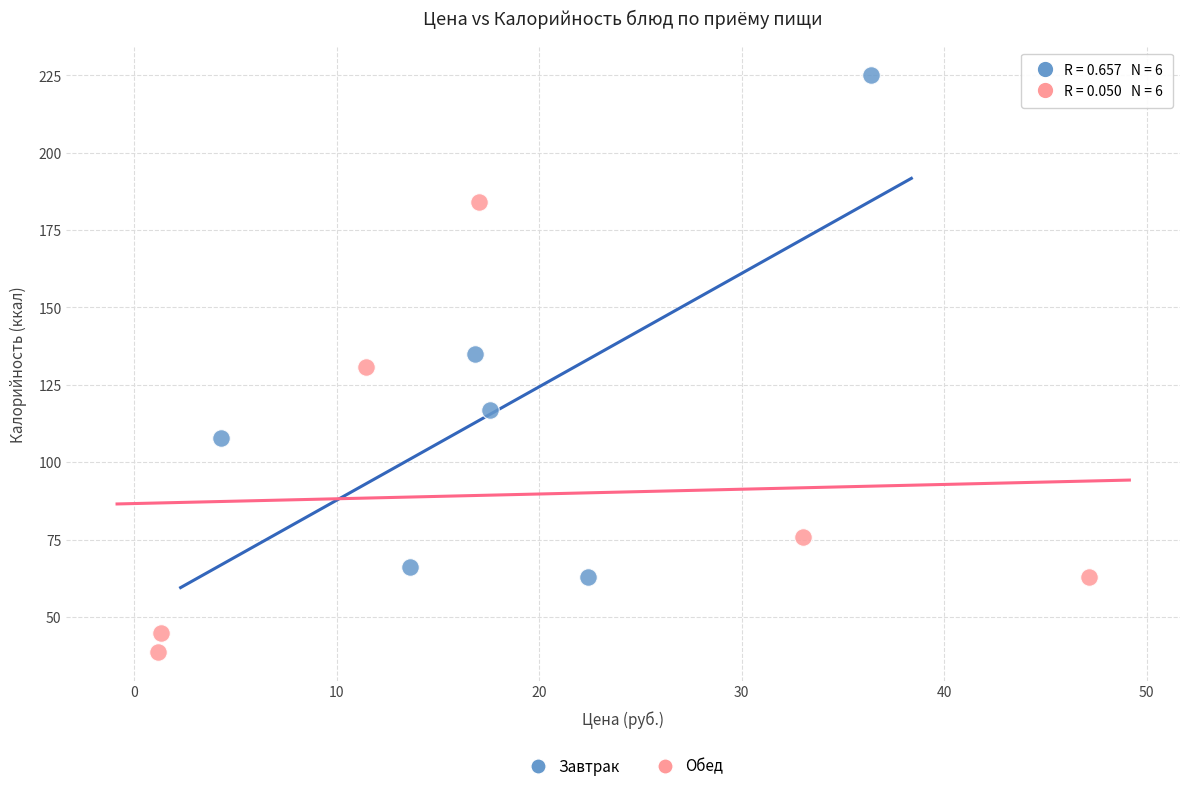

Which series contains the highest Y value?

Завтрак